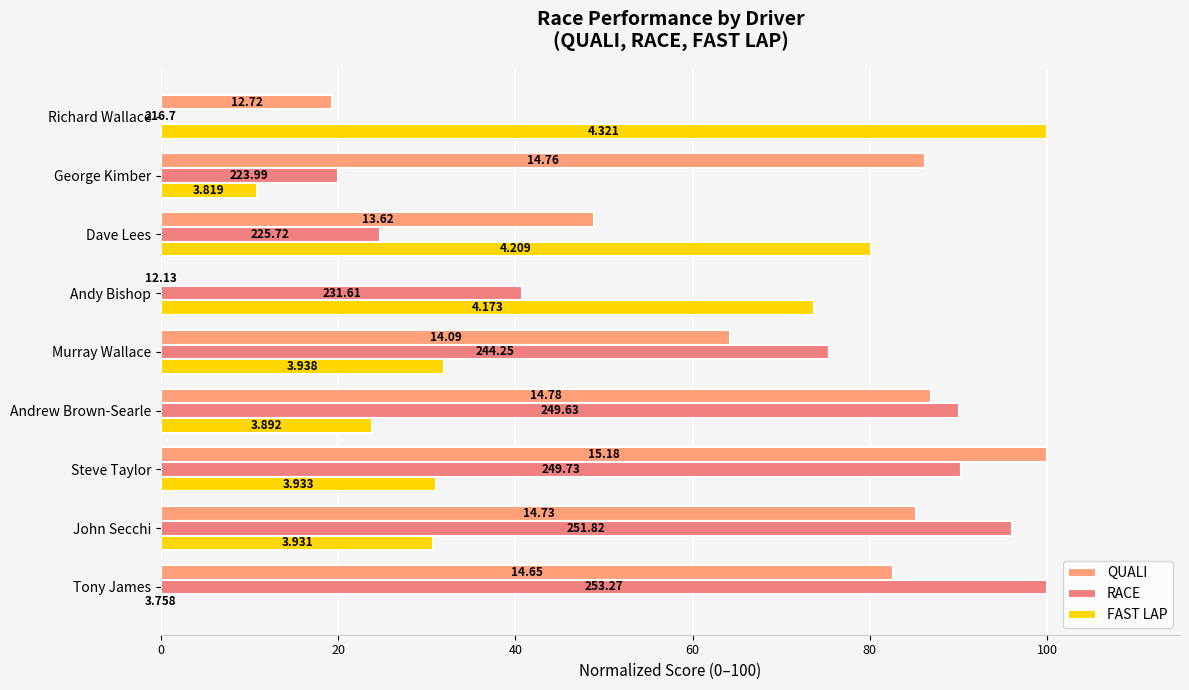

Reading left to right, what are all the values shown in this chart?

QUALI: 82.6	85.2	100.0	86.9	64.3	0.0	48.9	86.2	19.3
RACE: 100.0	96.0	90.3	90.0	75.3	40.8	24.7	19.9	0.0
FAST LAP: 0.0	30.7	31.1	23.8	32.0	73.7	80.1	10.8	100.0